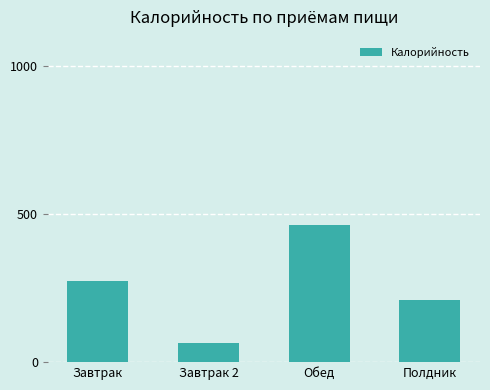

What is the ratio of the value at Обед to the value at Полдник?

2.2